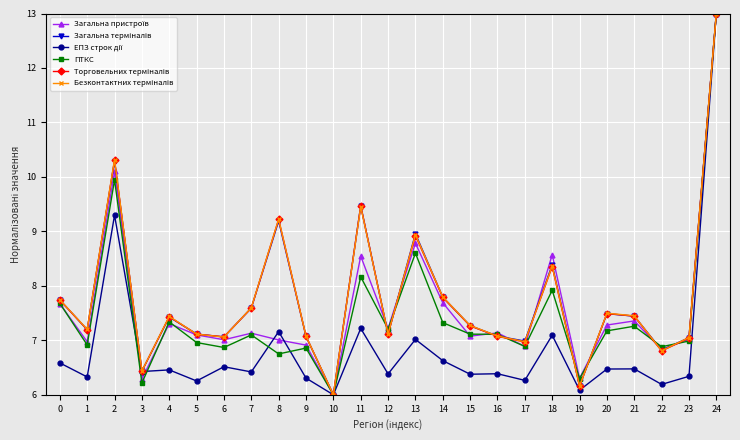

True or false: ПТКС has a value of 2.0 at 16.

False